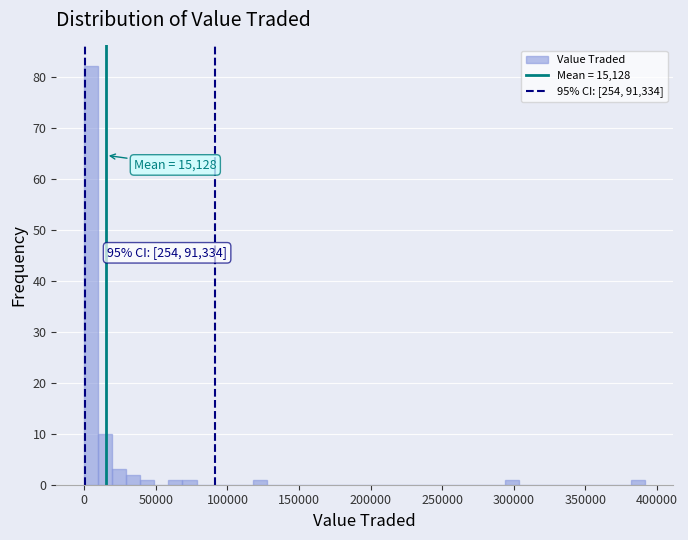

Read against the x-axis, roughly where is the centre of the tallest bar?

5000